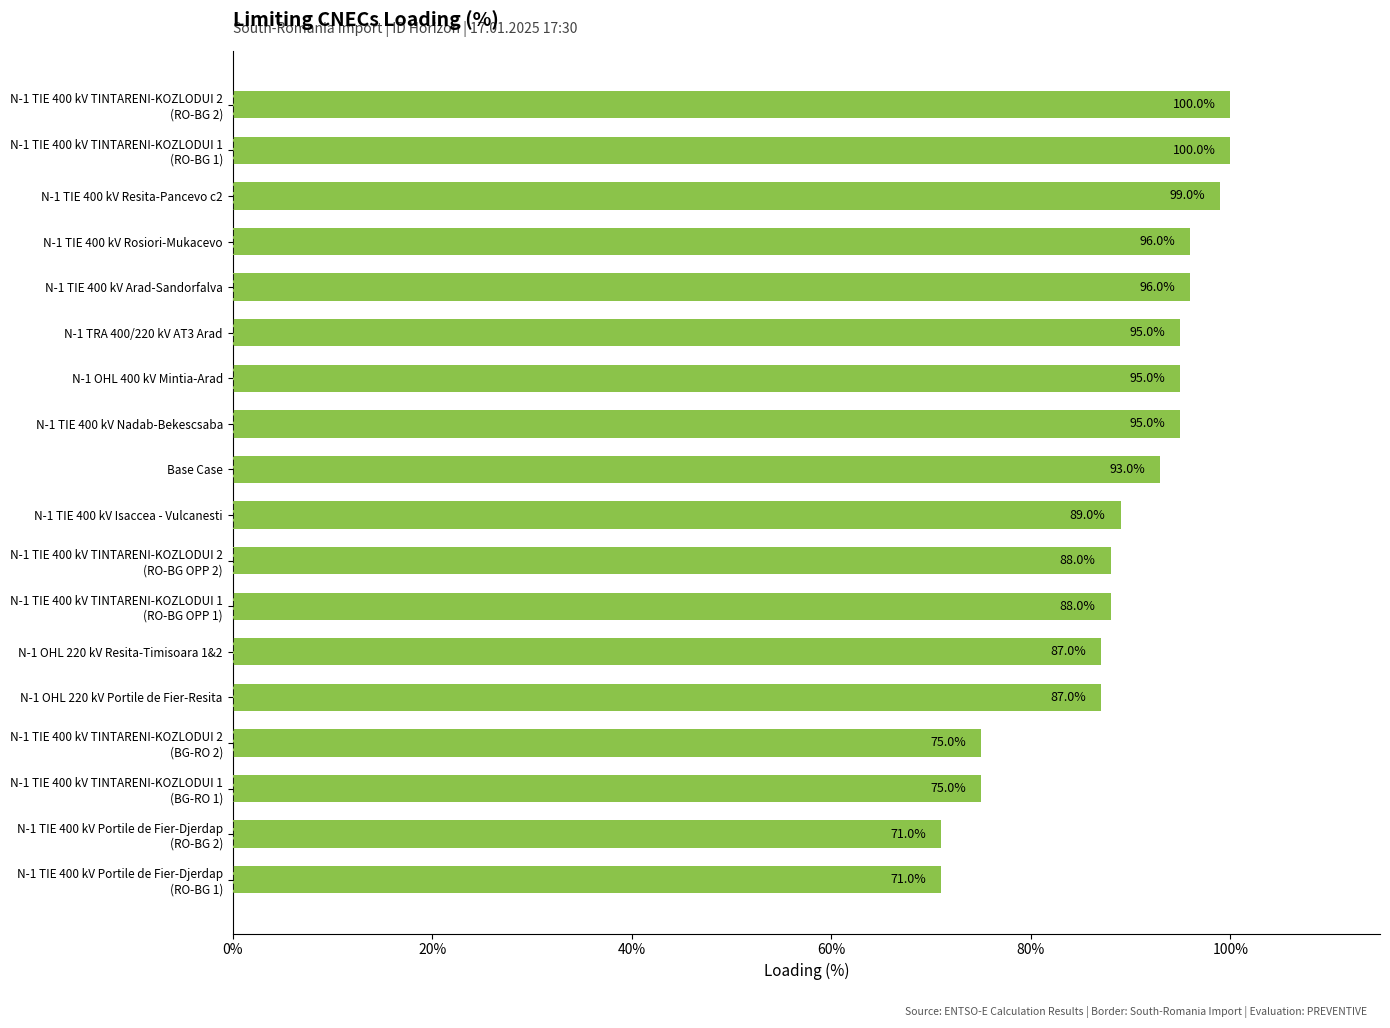

The chart shows a value of 99 at N-1 TIE 400 kV Resita-Pancevo c2. True or false?

True